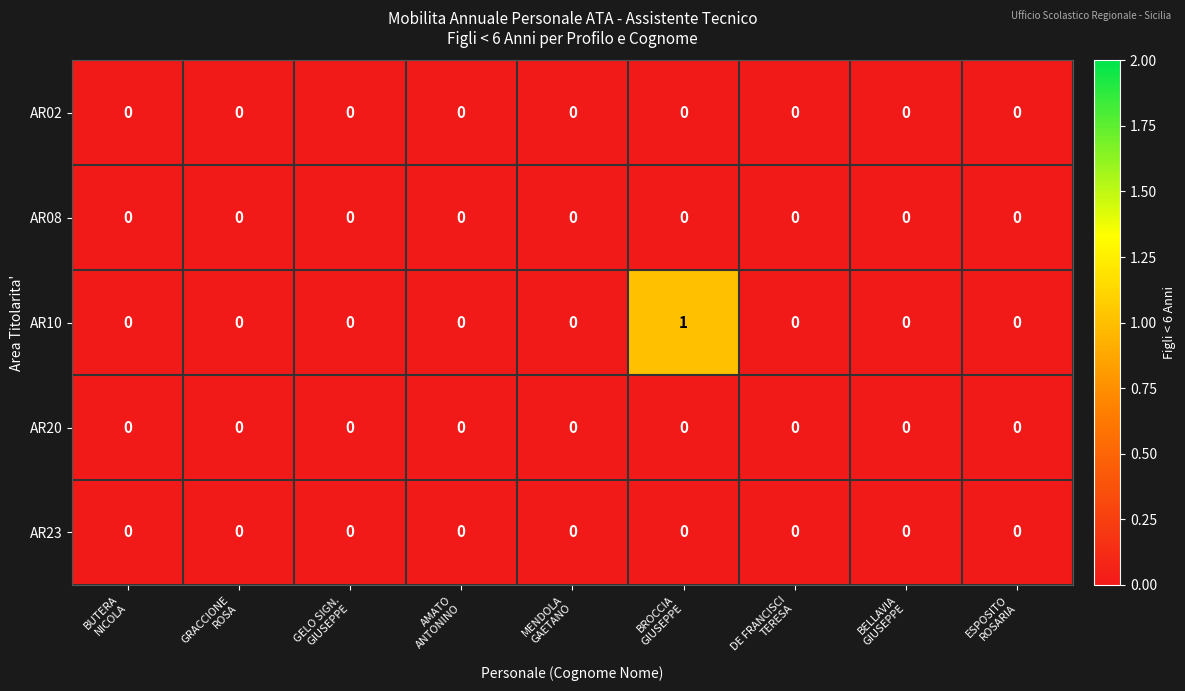

Which series has the widest spread of values?

AR10